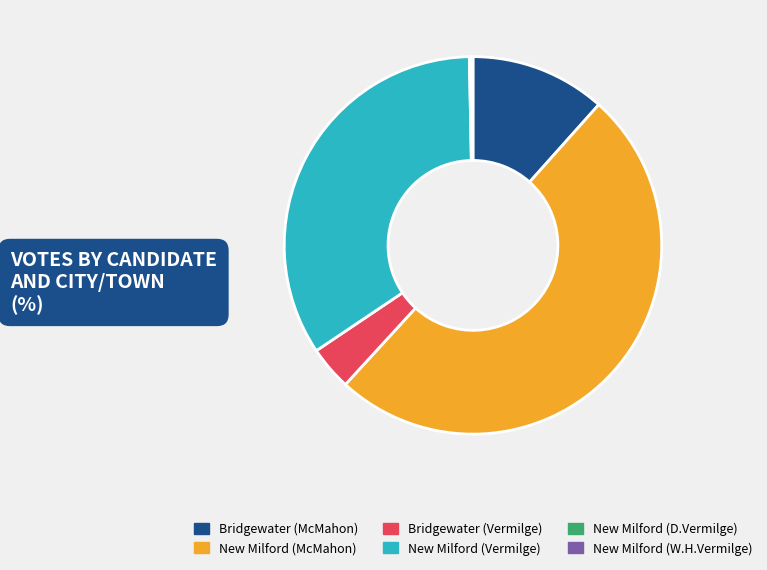

Which slice is the largest?

New Milford (McMahon)